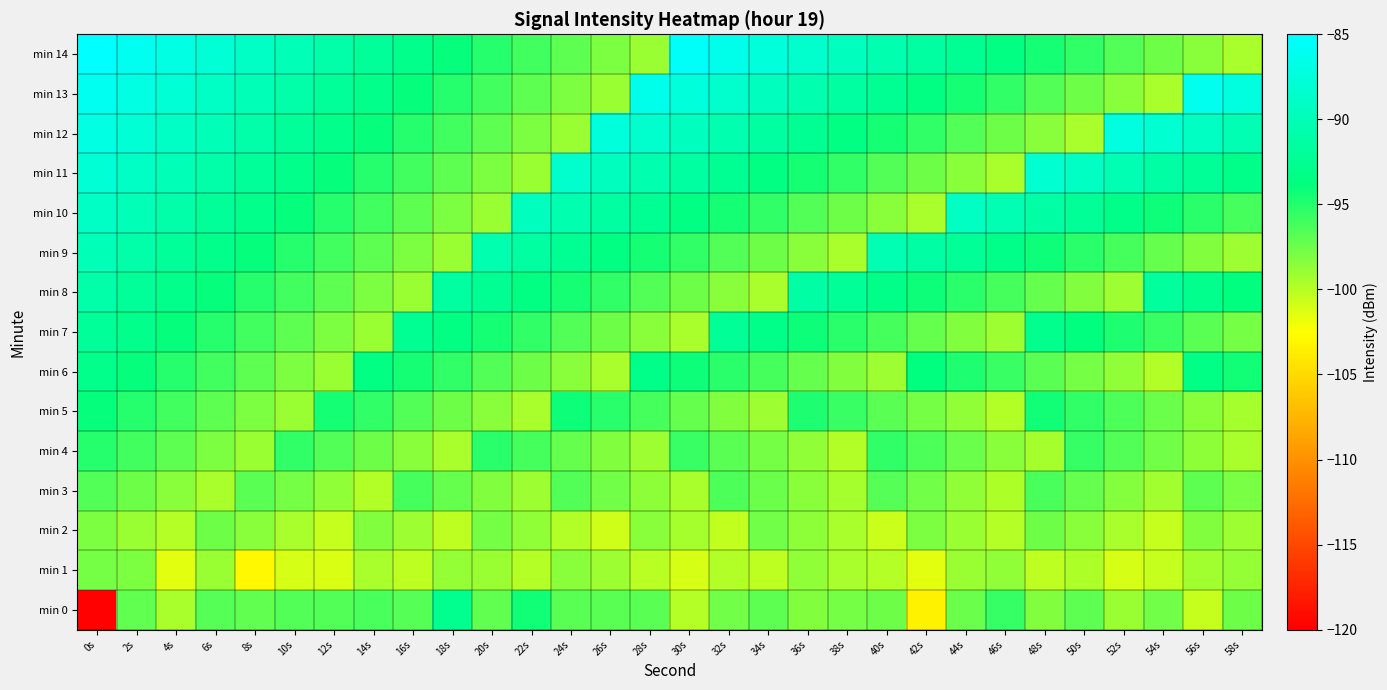

What is the greatest value displayed?

-85.0